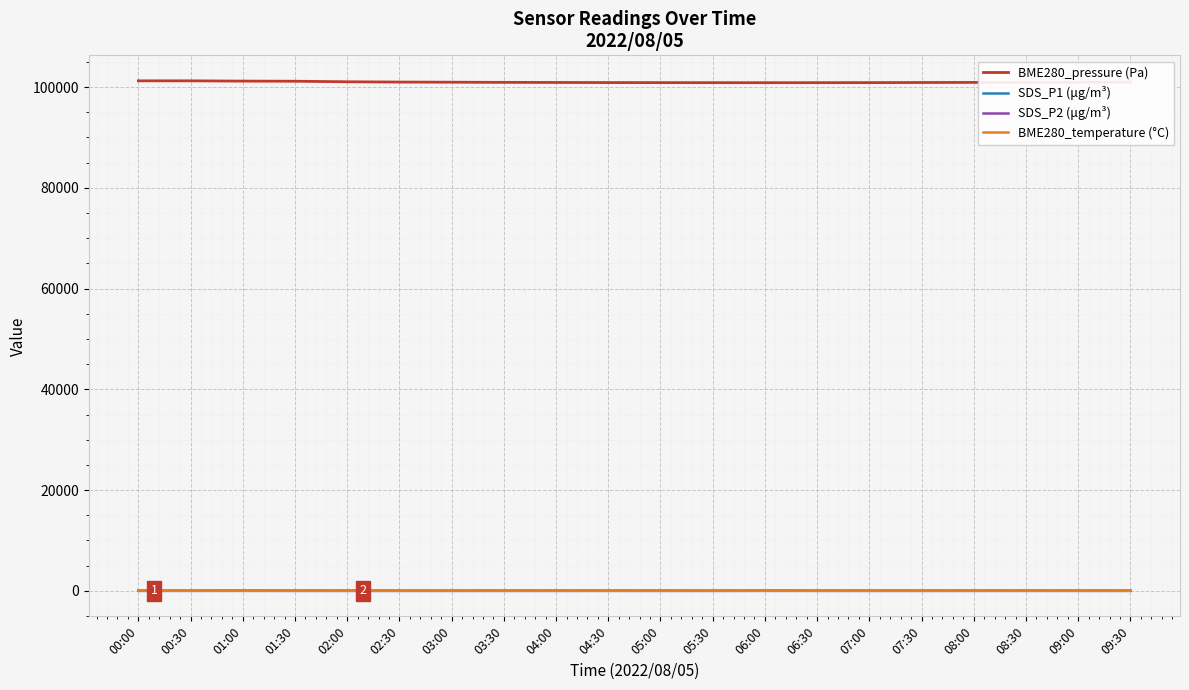

What position from the left is 06:30?

14